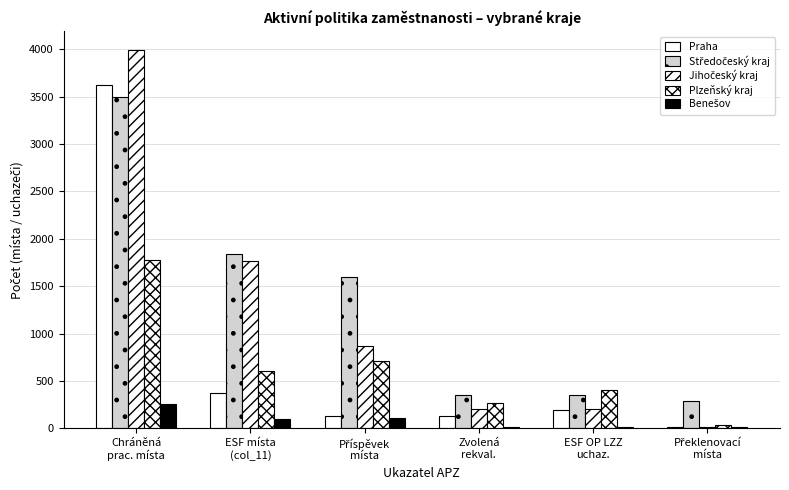

At which label does Praha first exceed 196?

Chráněná
prac. místa